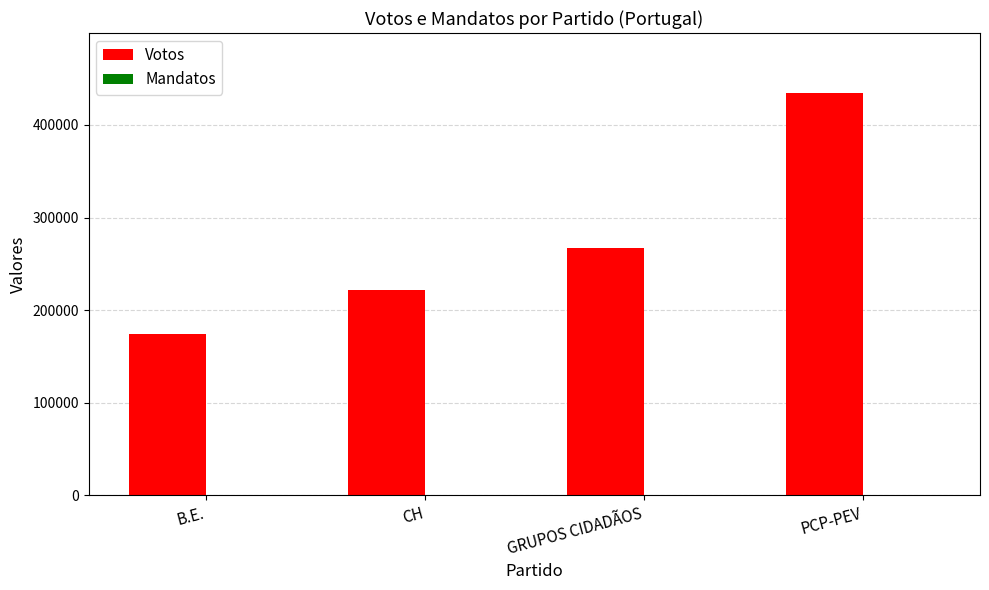

The Votos series shows 389905 at GRUPOS CIDADÃOS. True or false?

False